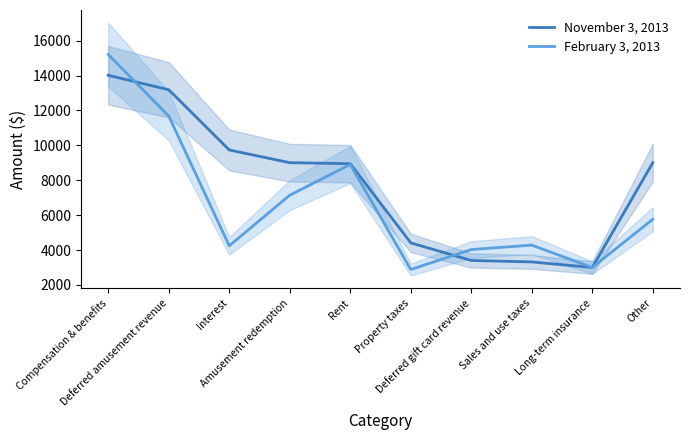

Where does the February 3, 2013 series first go above 5762?

Compensation & benefits